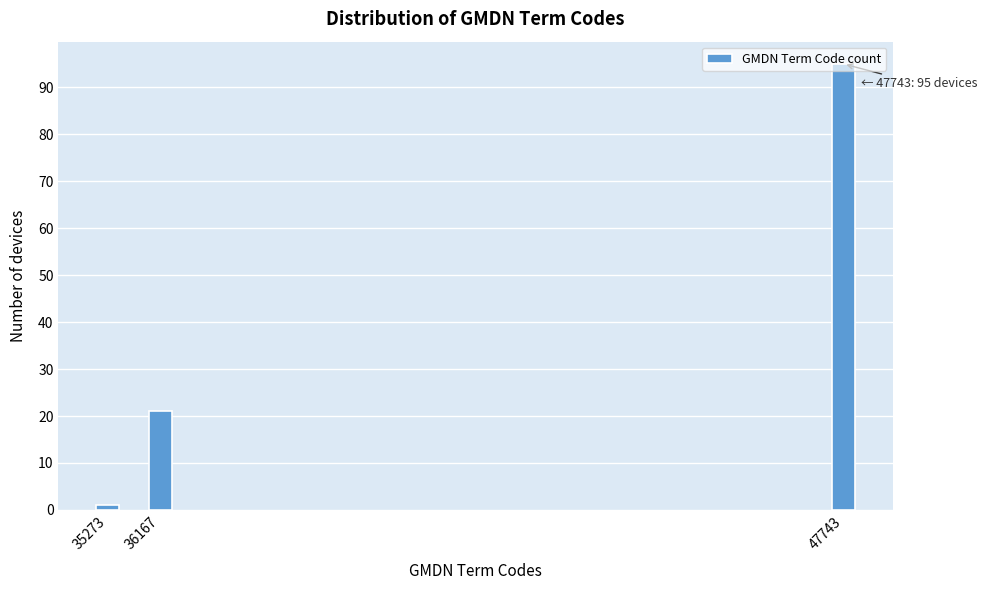

What is the average value?

39